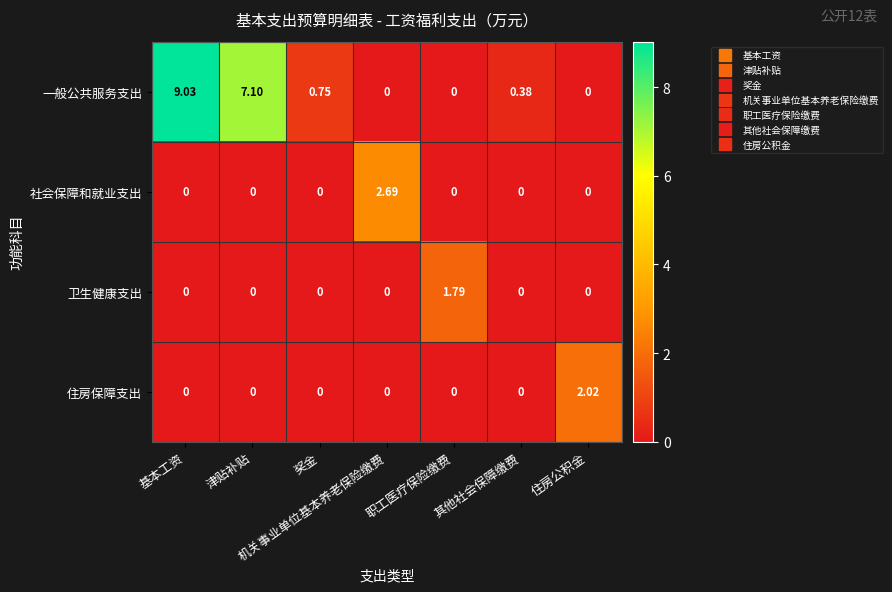

Count the number of data series in this chart.

4